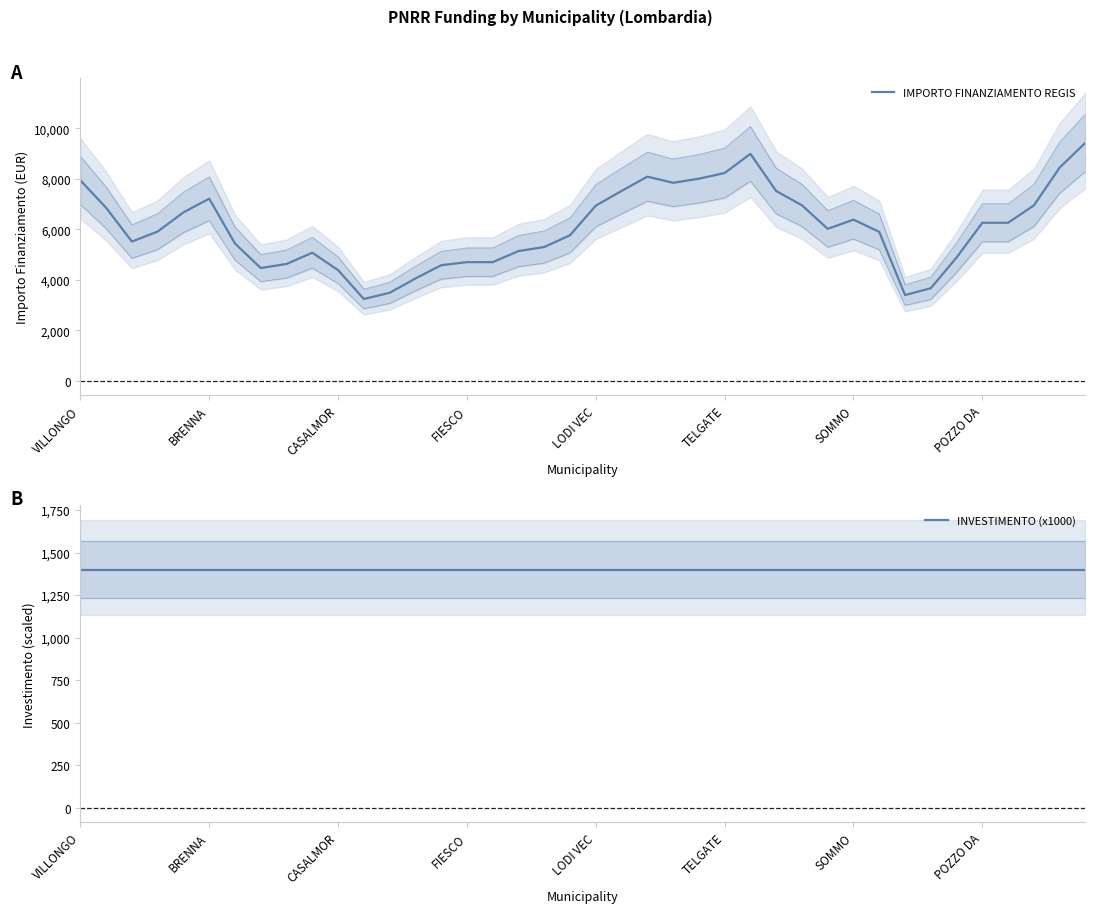

What is the value of the IMPORTO FINANZIAMENTO REGIS point at the 31st from the left?

6389.0